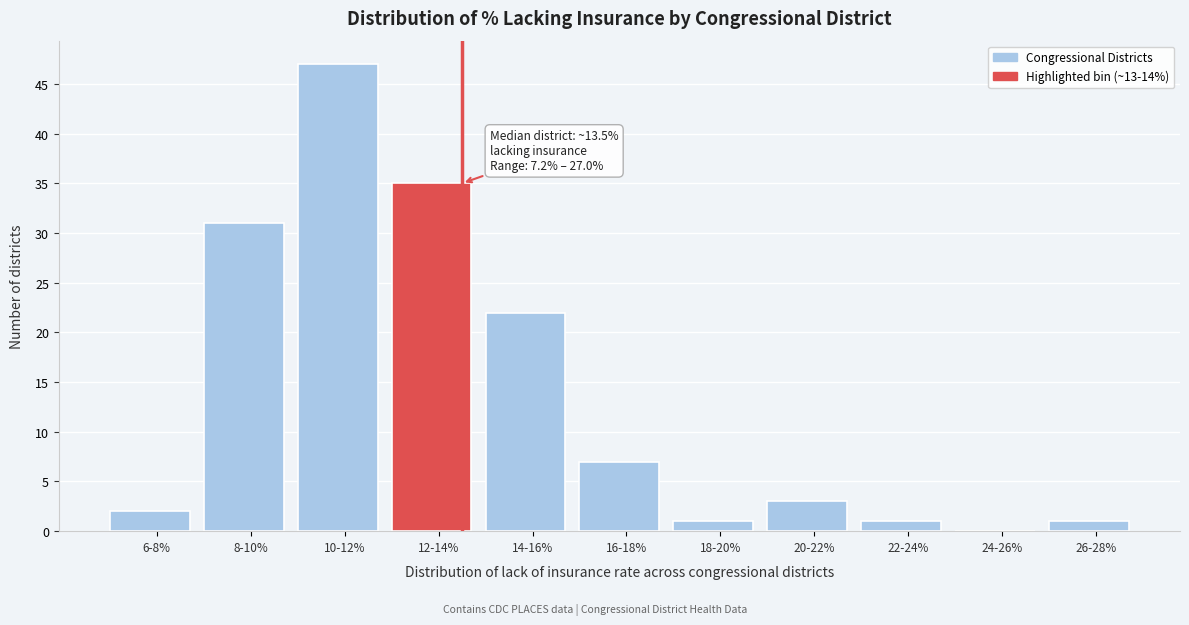

Reading left to right, what are all the values shown in this chart?

6-8%=2	8-10%=31	10-12%=47	12-14%=35	14-16%=22	16-18%=7	18-20%=1	20-22%=3	22-24%=1	24-26%=0	26-28%=1